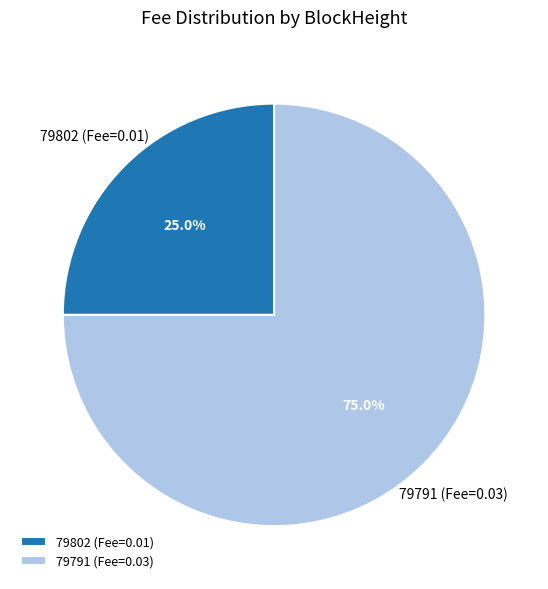

Is the sum of 79802 (Fee=0.01) and 79791 (Fee=0.03) greater than half?

Yes